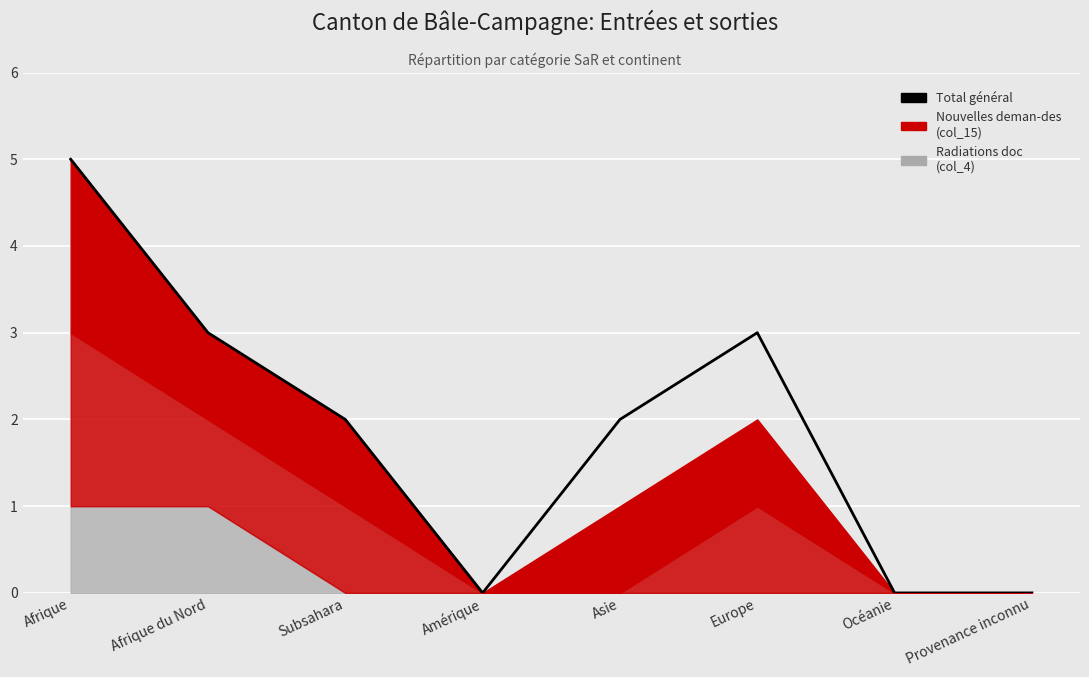

At which category does the data reach its first local valley?

Amérique